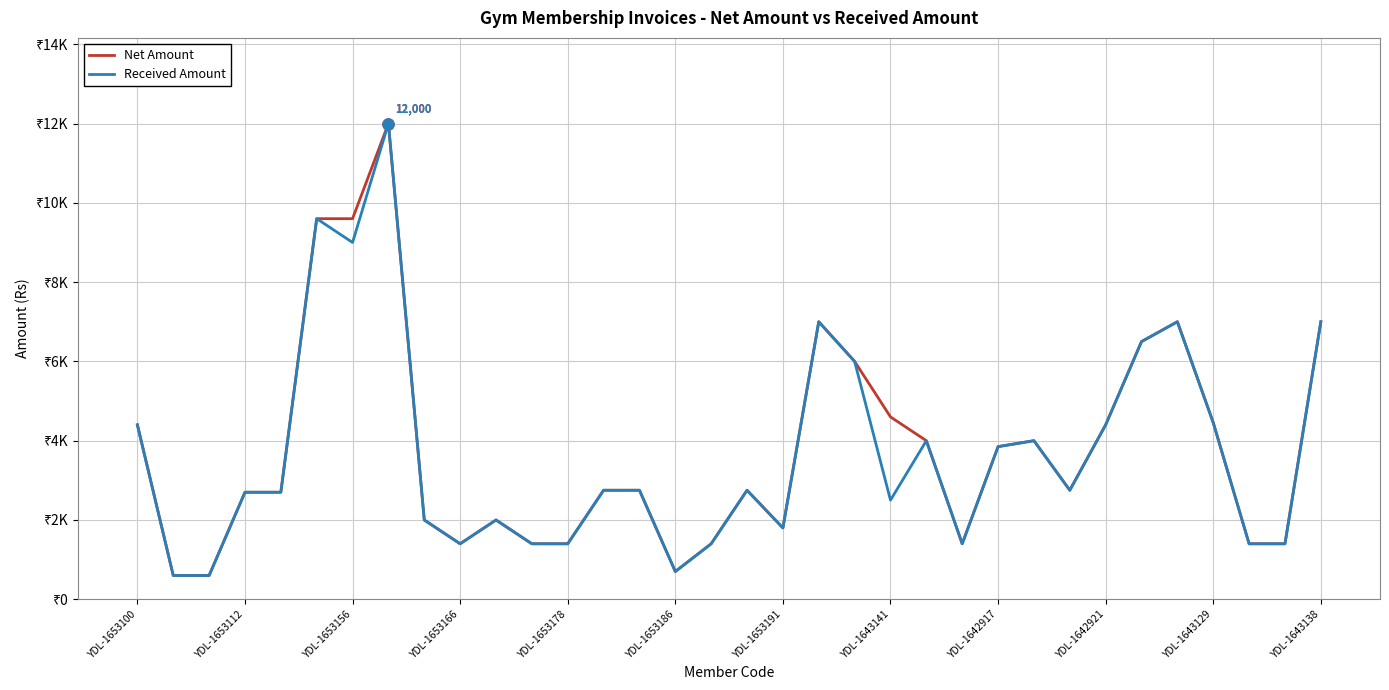

Is this an area chart (filled region under the line)?

No